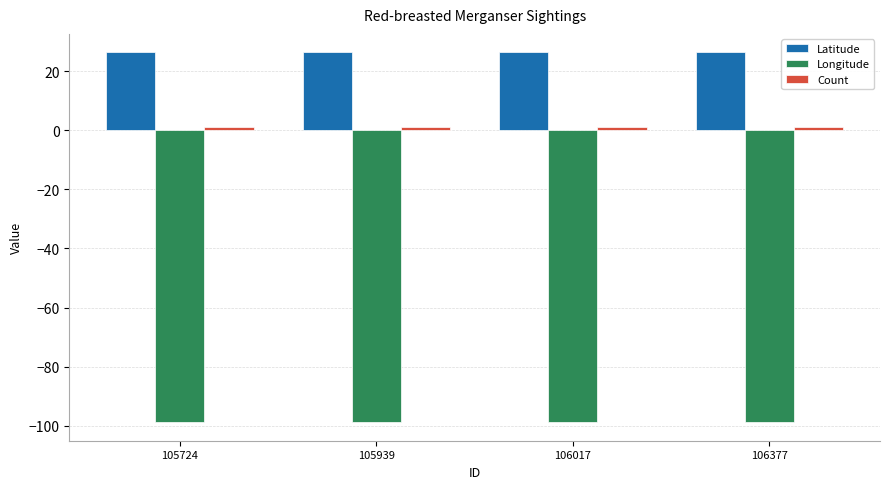

What is the total value across all series at 106017?

-71.4